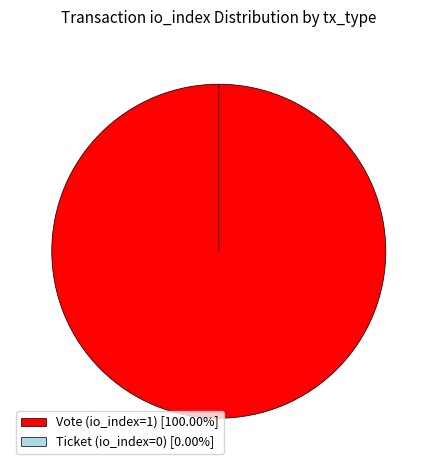

Rank the categories by value from lowest to highest.

Ticket (io_index=0), Vote (io_index=1)